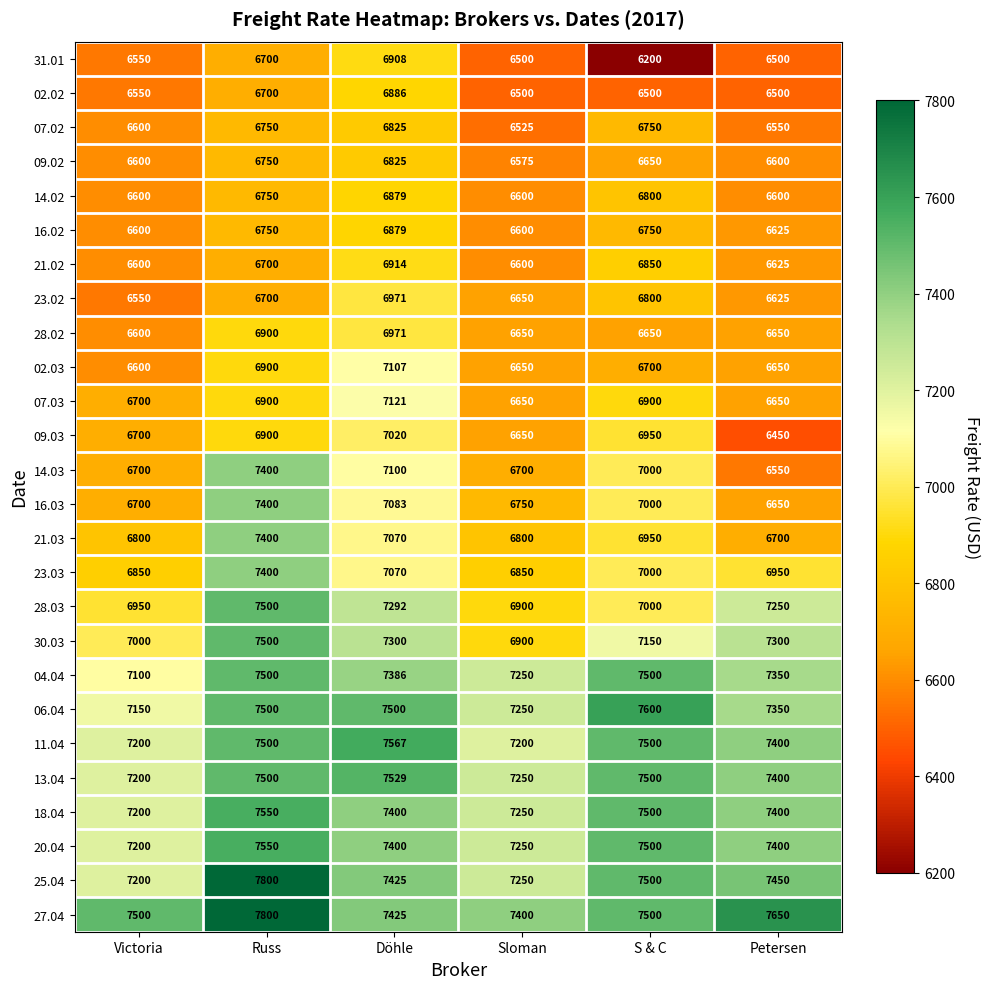

The 07.02 series shows 6550 at Petersen. True or false?

True